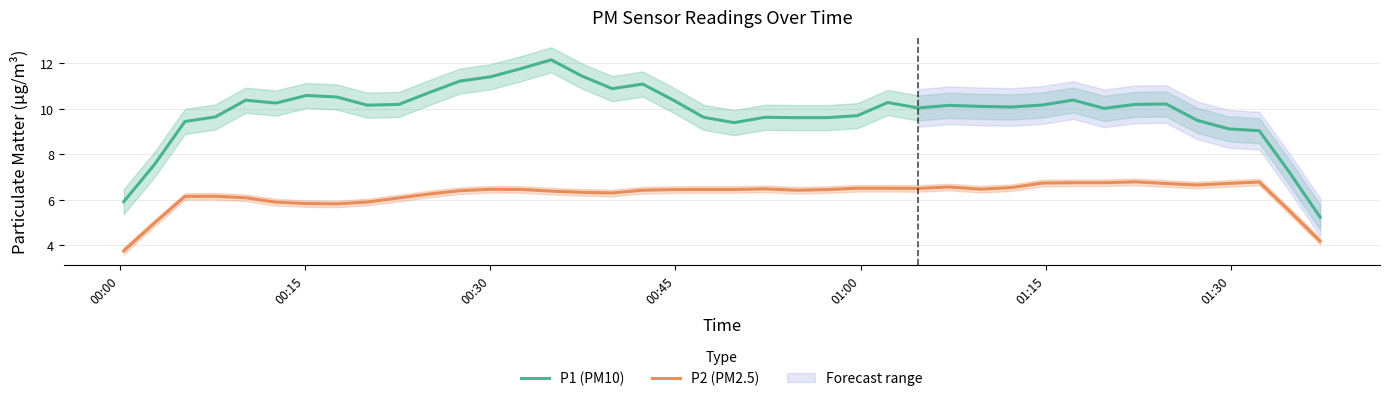

What is the minimum value for P2 (PM2.5)?

3.8